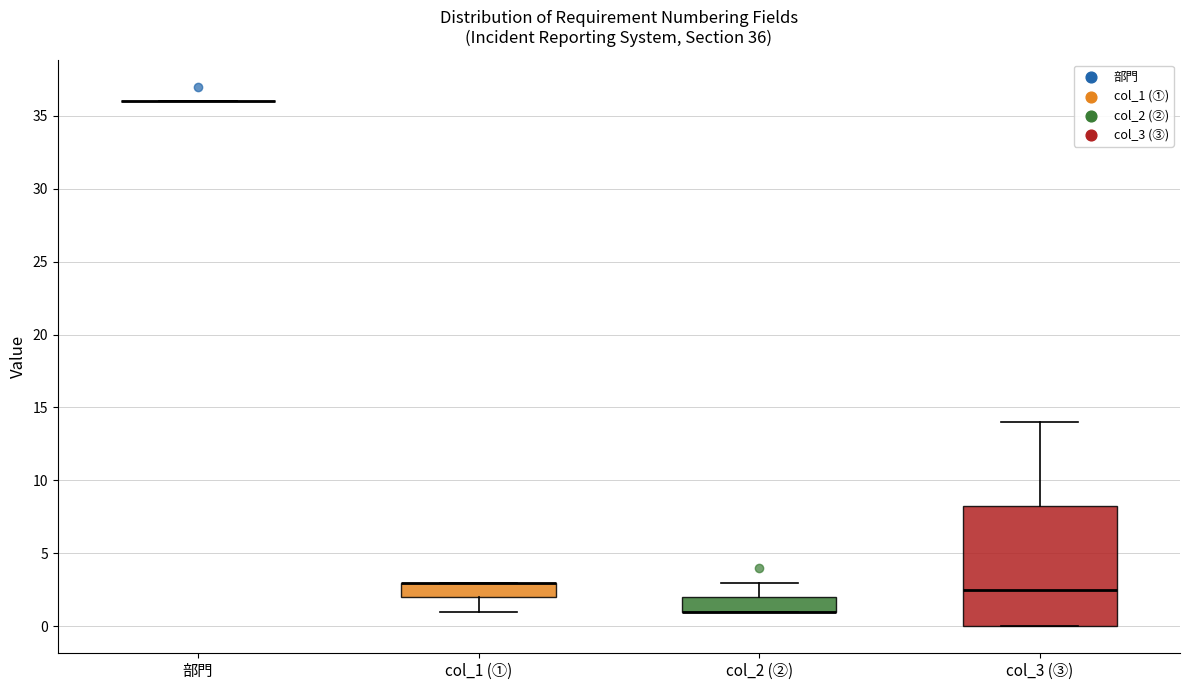

Comparing the boxes themselves (not the whiskers), which one is the tallest?

col_3 (③)